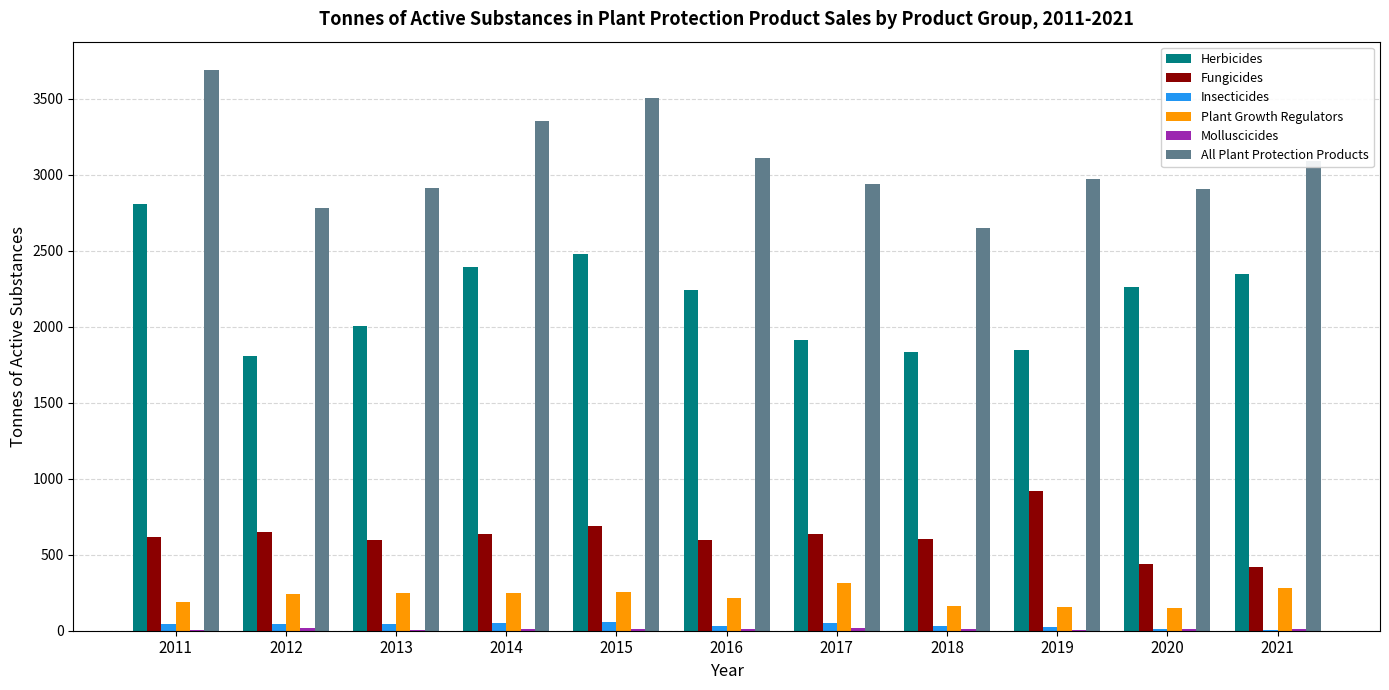

What is the sum of the Insecticides values at 2012 and 2013?

87.6